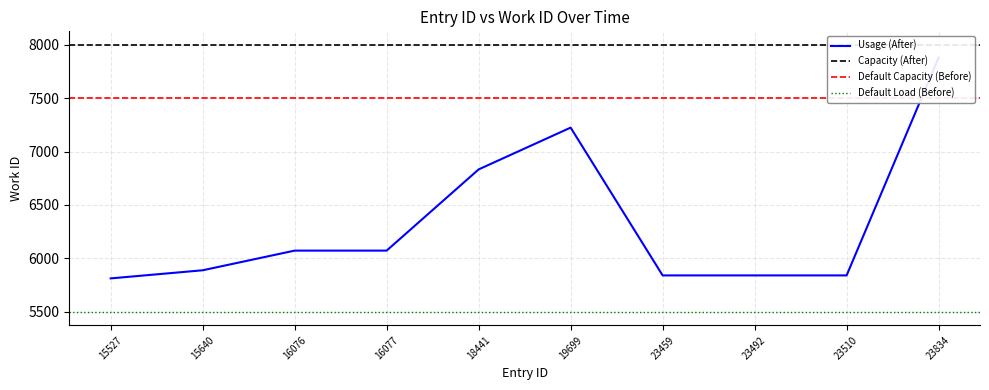

How many data points are less than 6073?

5